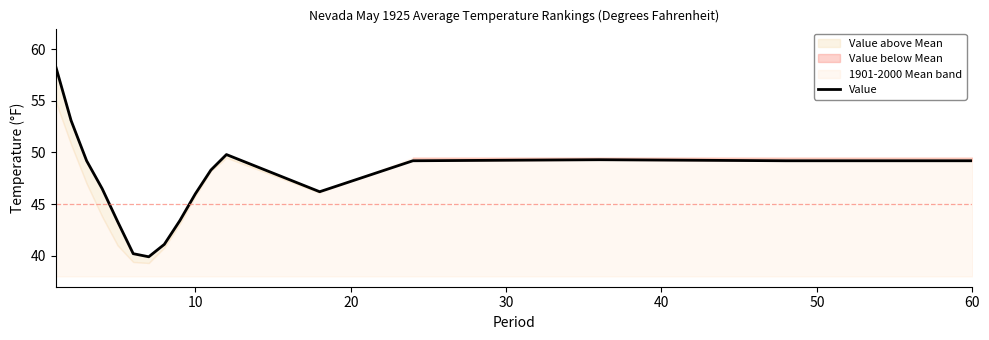

What is the value of the 5th point from the left?

43.3